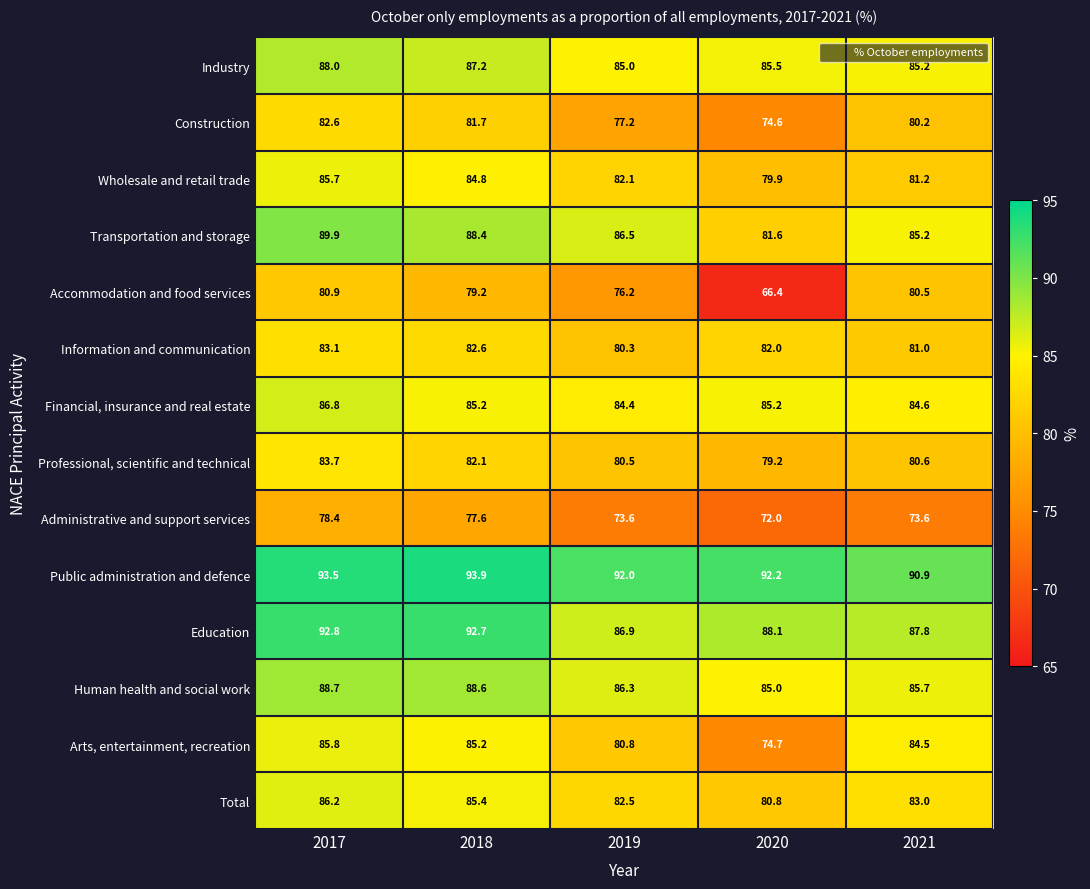

What is the sum of the Wholesale and retail trade values at 2021 and 2017?

166.9